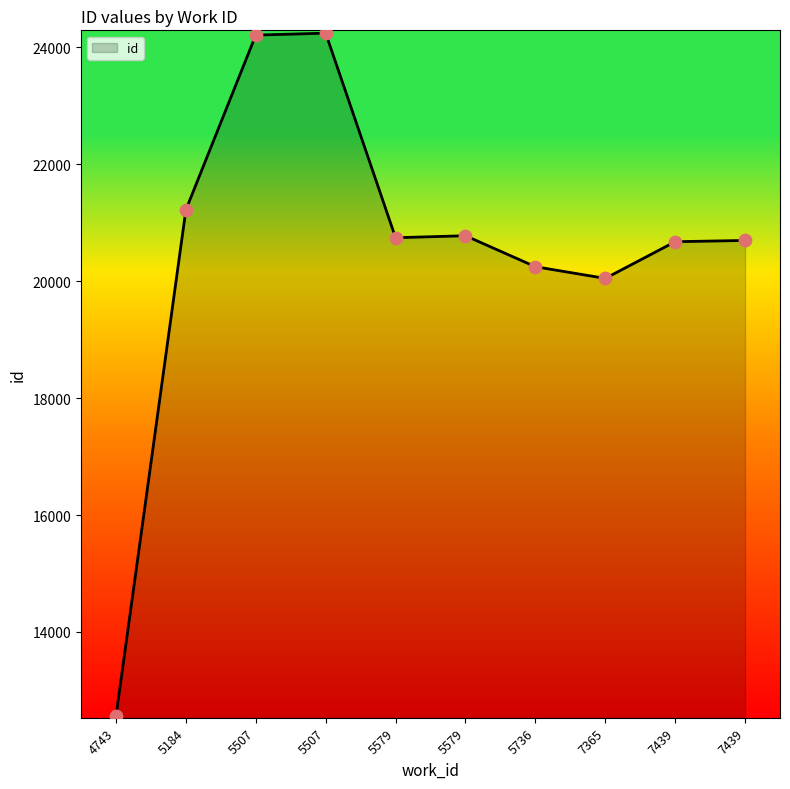

Is this an area chart (filled region under the line)?

Yes